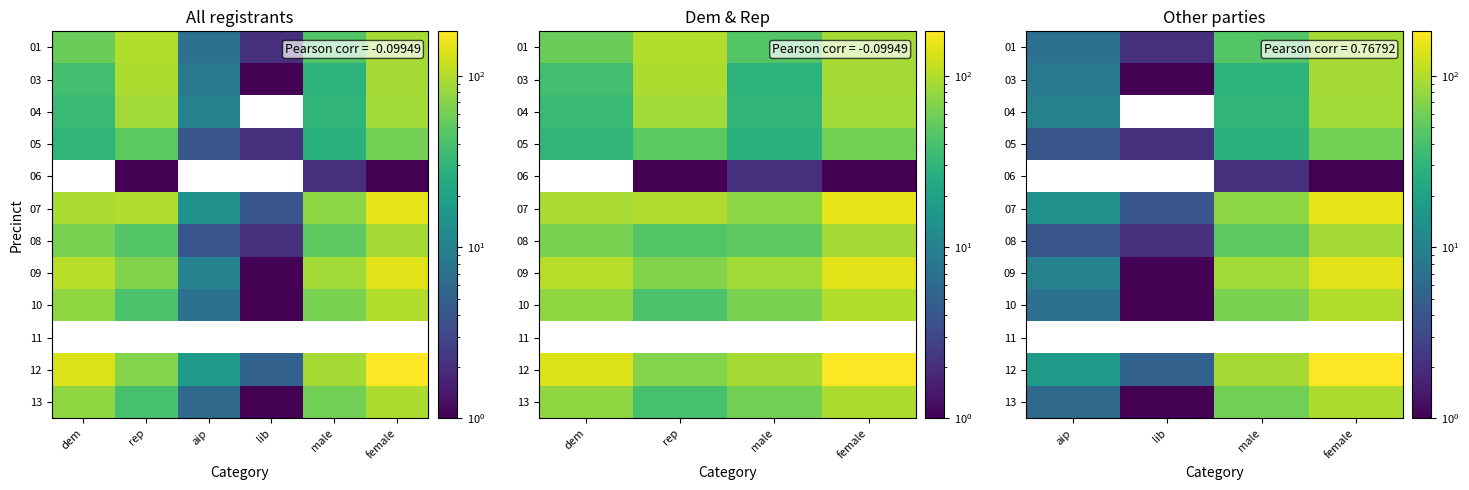

At how many categories does at least one series exceed 16?

3